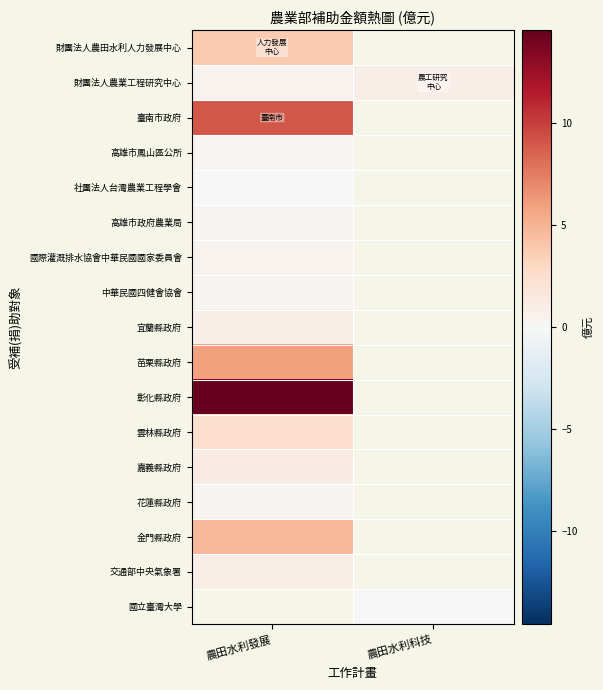

What is the smallest value displayed?

0.1